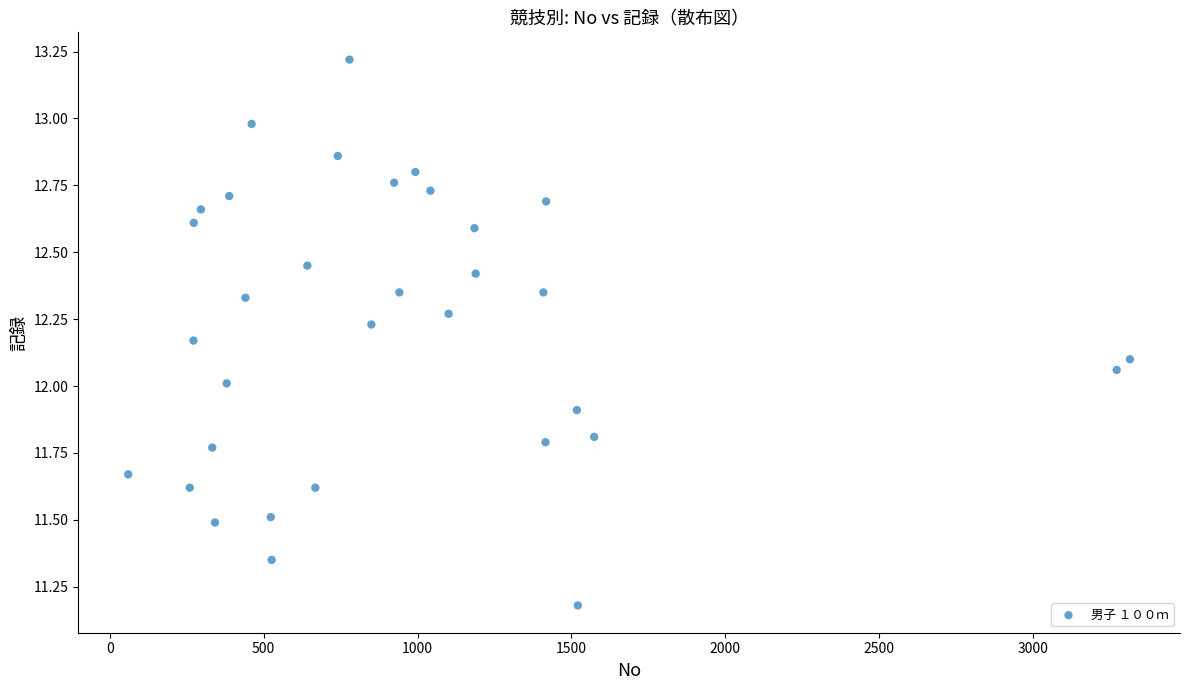

What is the range of Y values (max minus min)?

2.0